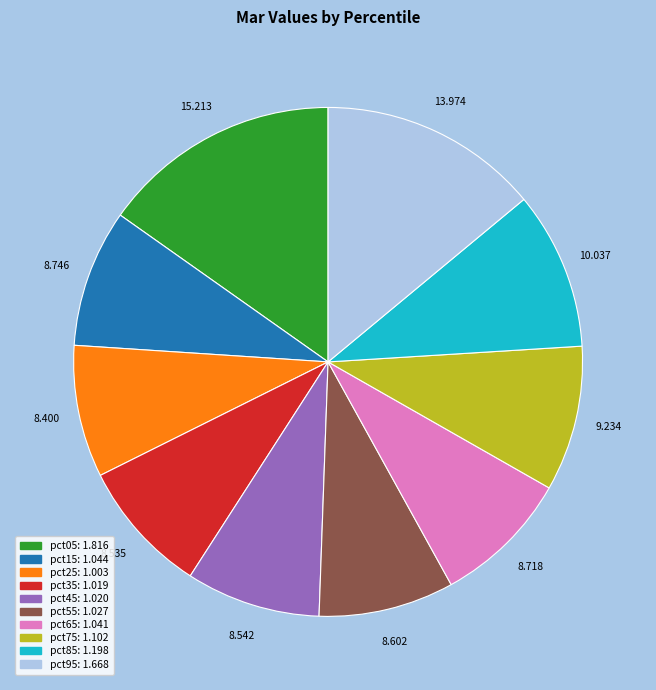

Which category has the biggest portion of the pie?

pct05